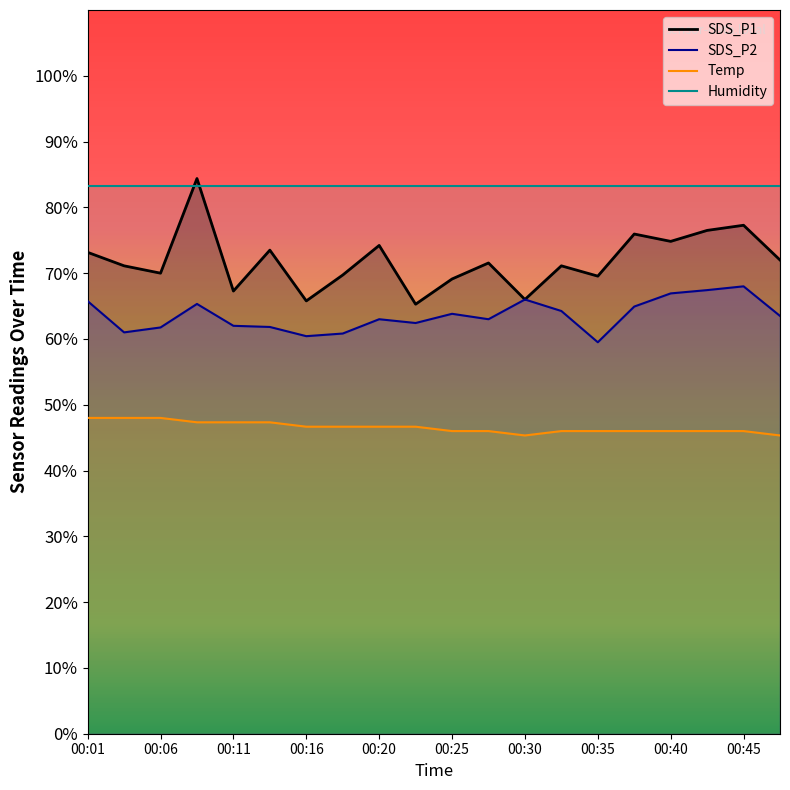

Rank the categories by SDS_P1 value from lowest to highest.

00:23, 00:16, 00:30, 00:11, 00:25, 00:35, 00:18, 00:06, 00:03, 00:33, 00:28, 00:47, 00:01, 00:13, 00:20, 00:40, 00:37, 00:42, 00:45, 00:08